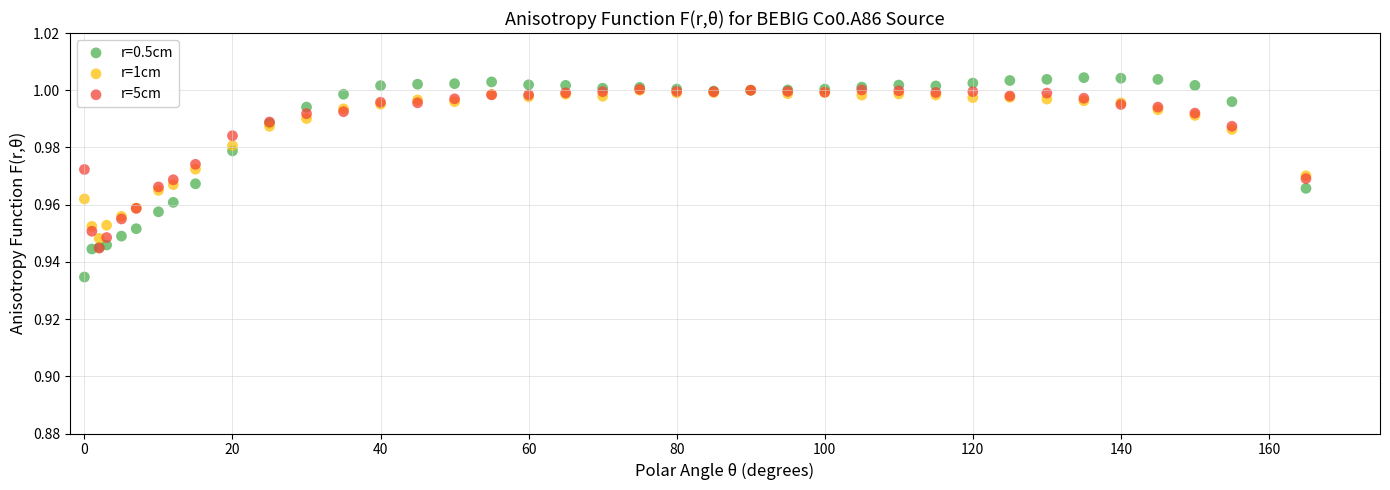

Which series reaches the minimum Y coordinate?

r=0.5cm